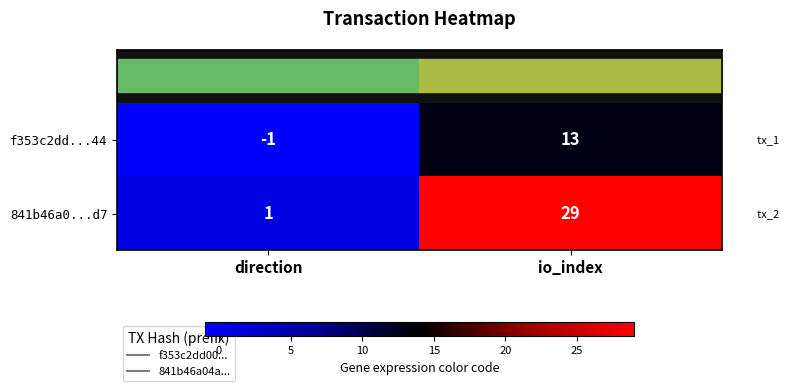

Where is 841b46a0...d7 nearest to the value 15?

direction